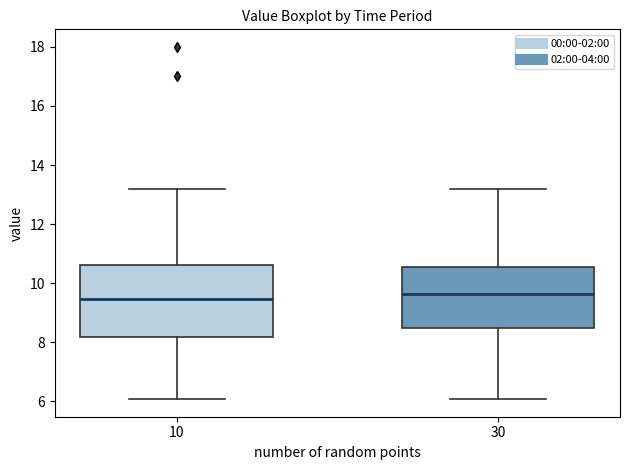

Which box is the tallest, from its lower edge to its upper edge?

10